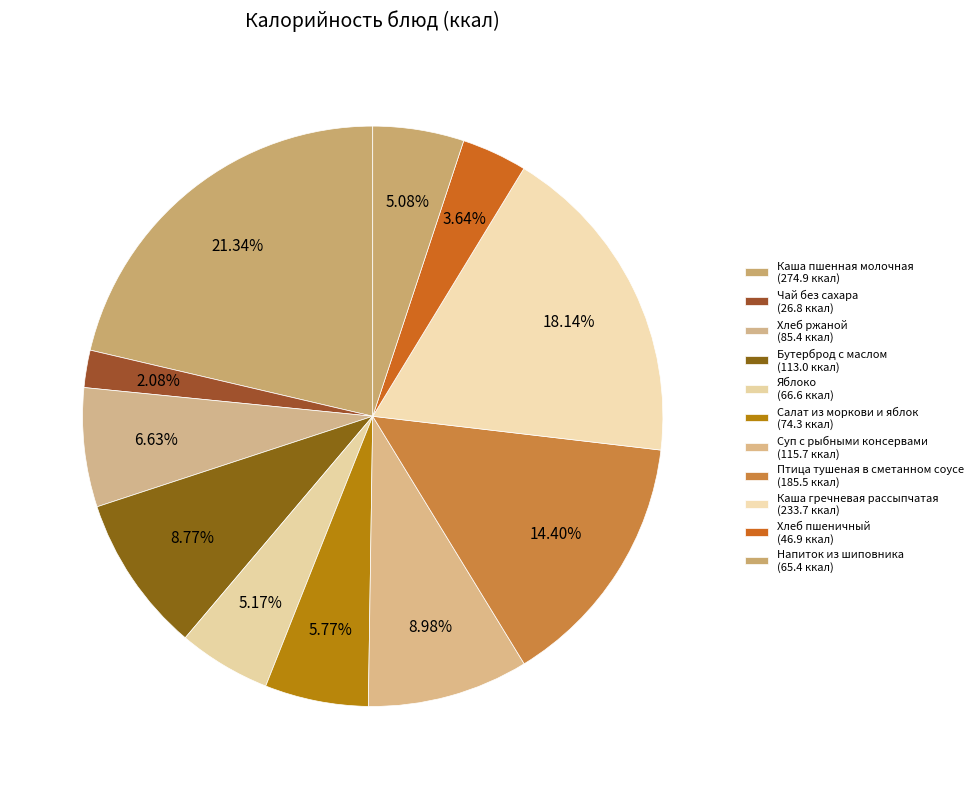

How many slices are in this pie chart?

11